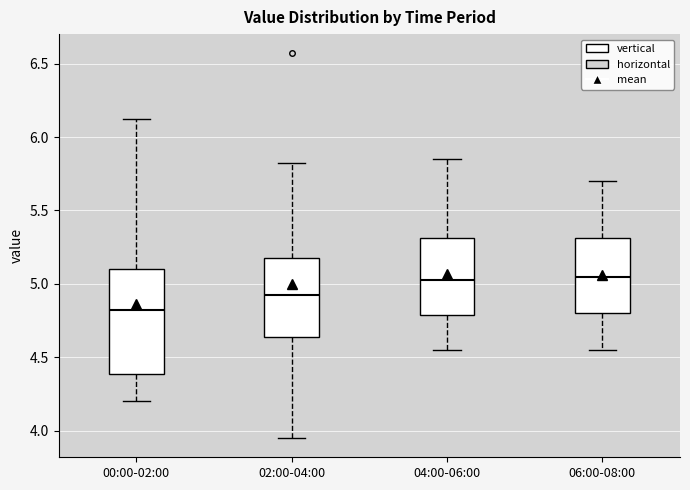

Comparing the boxes themselves (not the whiskers), which one is the tallest?

00:00-02:00